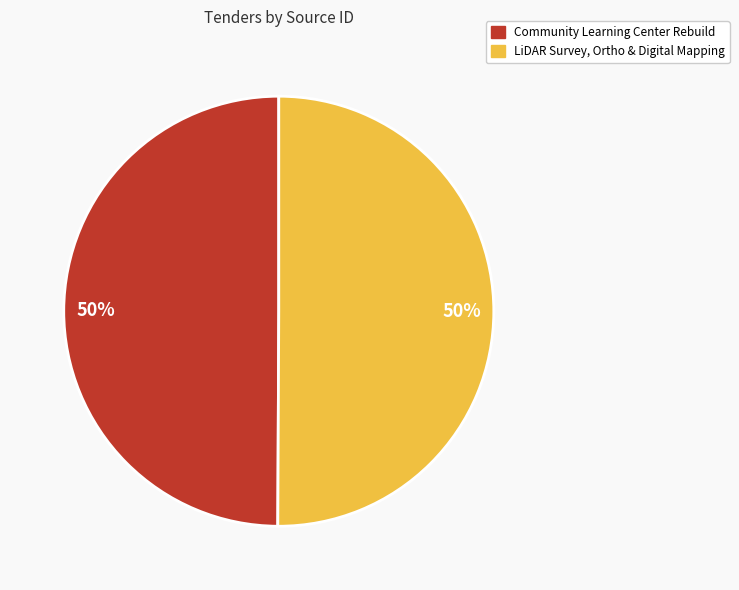

True or false: LiDAR Survey, Ortho & Digital Mapping accounts for 40% of the total.

False